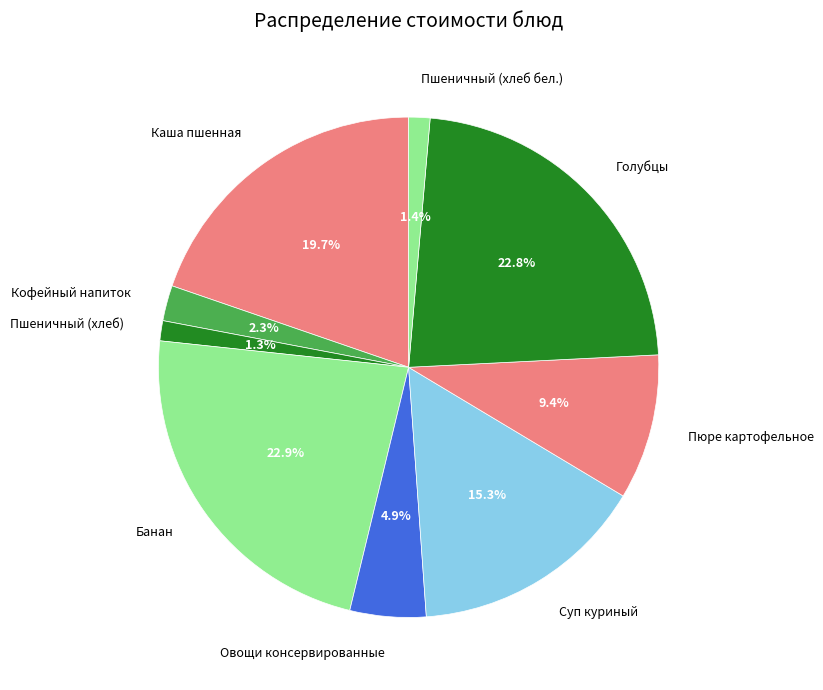

To the nearest percent, what is the difference between the largest and smallest slice percentages?

22%